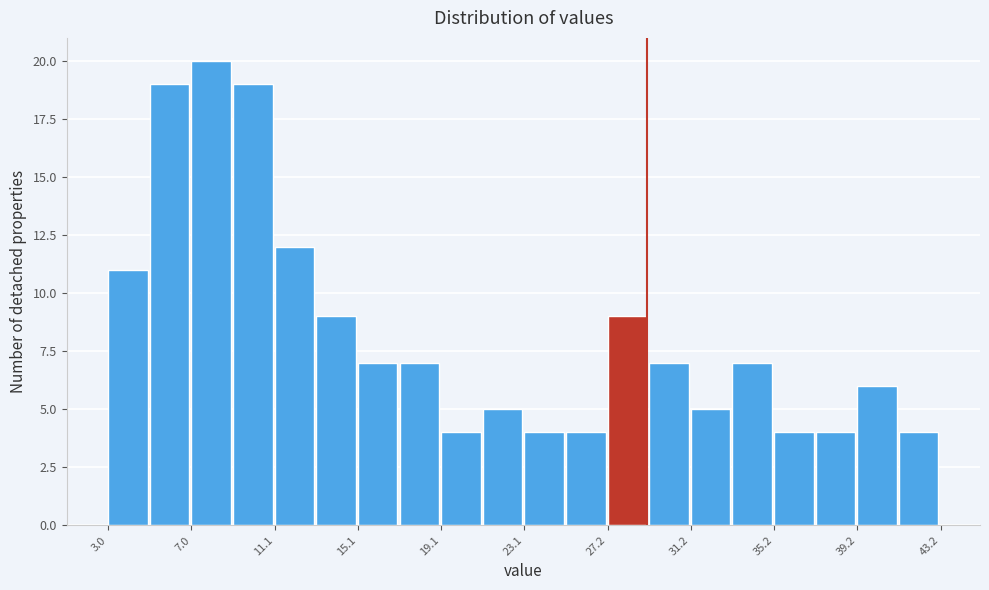

Which range on the x-axis has the tallest bar?

7.0 to 9.0